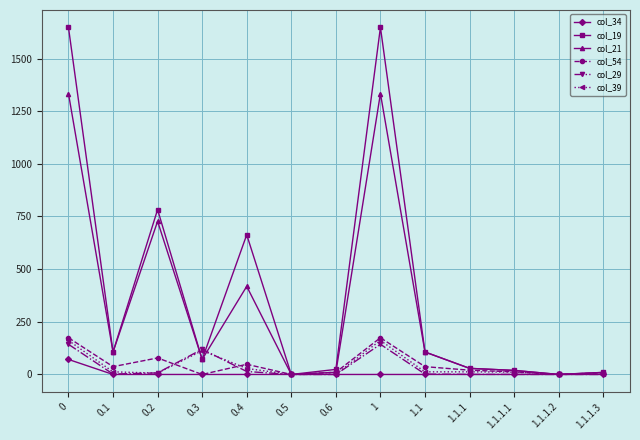

At which label is col_21 closest to 666?

0.2